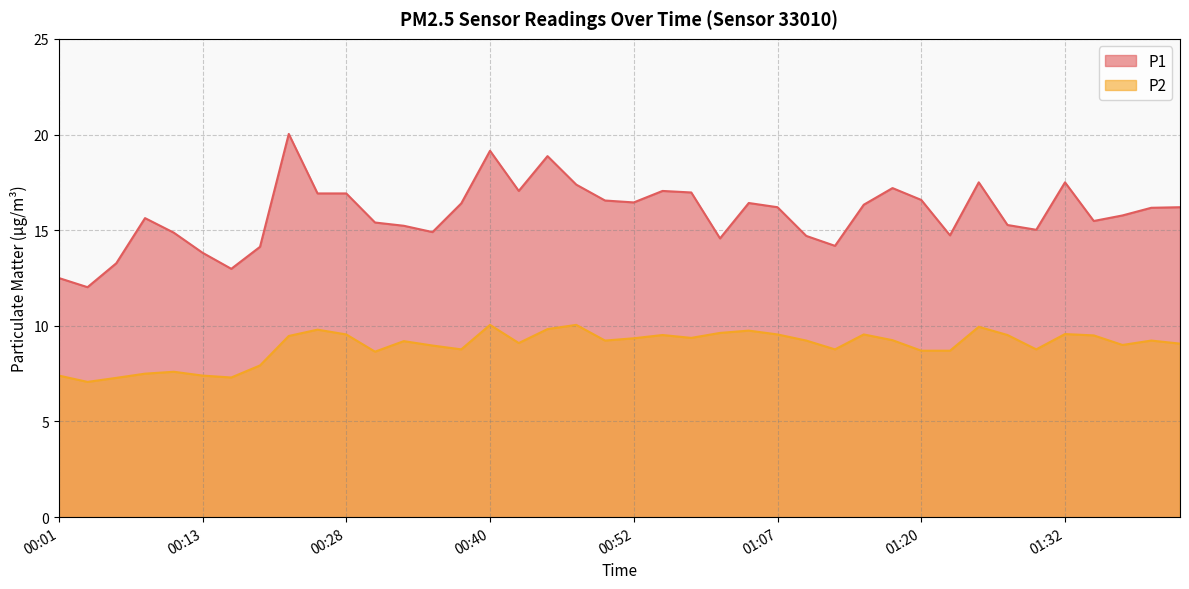

True or false: P2 has a value of 9.8 at 00:45.

True